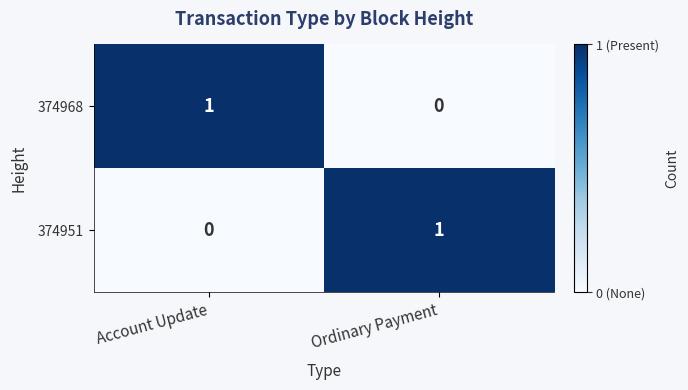

Count the number of data series in this chart.

2